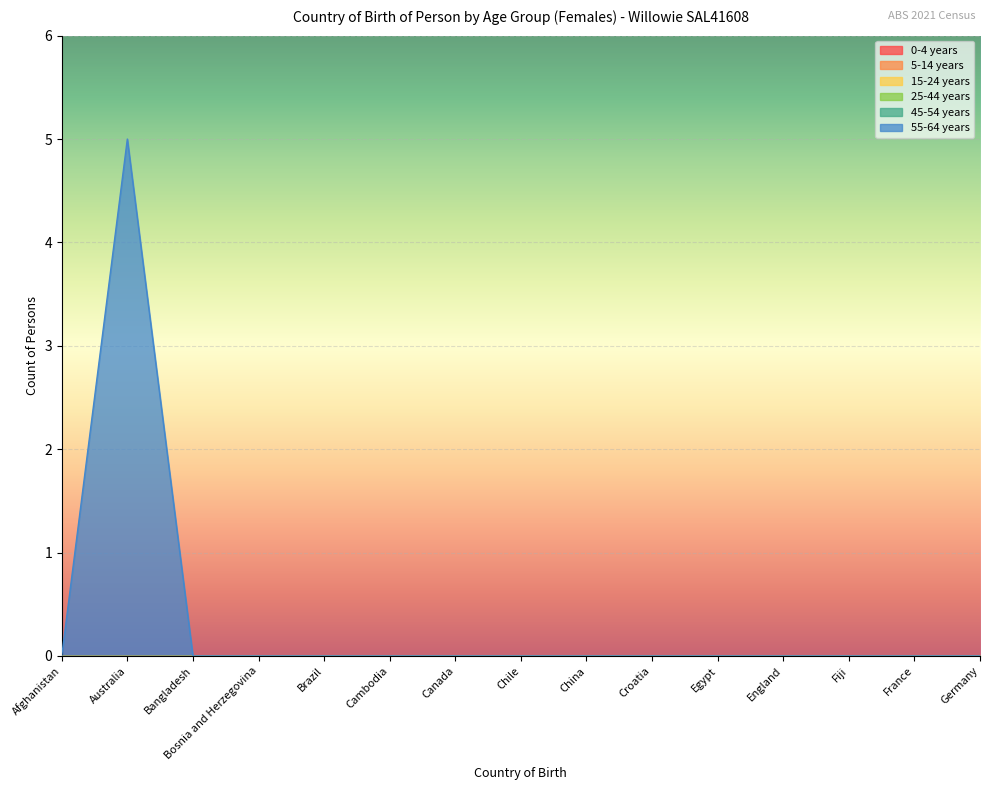

True or false: 55-64 years and 25-44 years intersect in this chart.

False